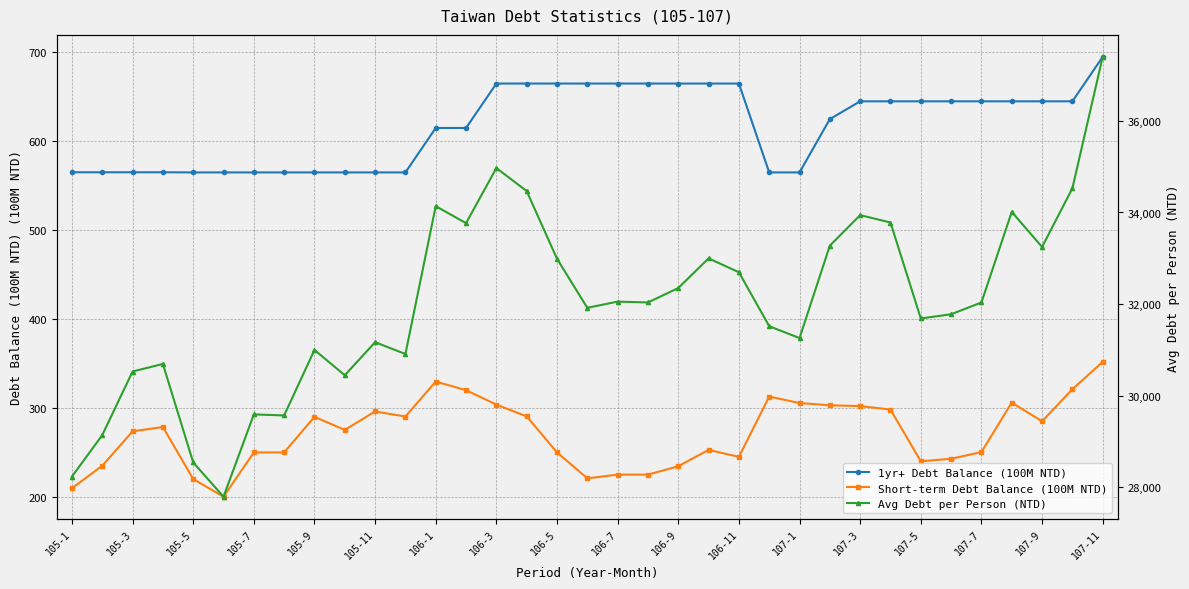

What is the average value of the 1yr+ Debt Balance (100M NTD) series?

617.3